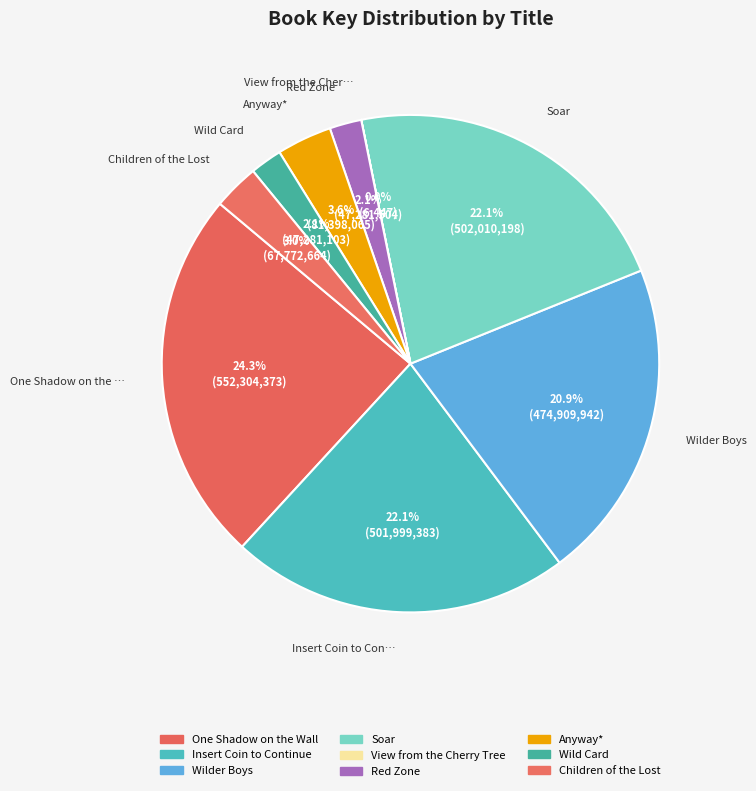

To the nearest percent, what is the average slice percentage?

11%